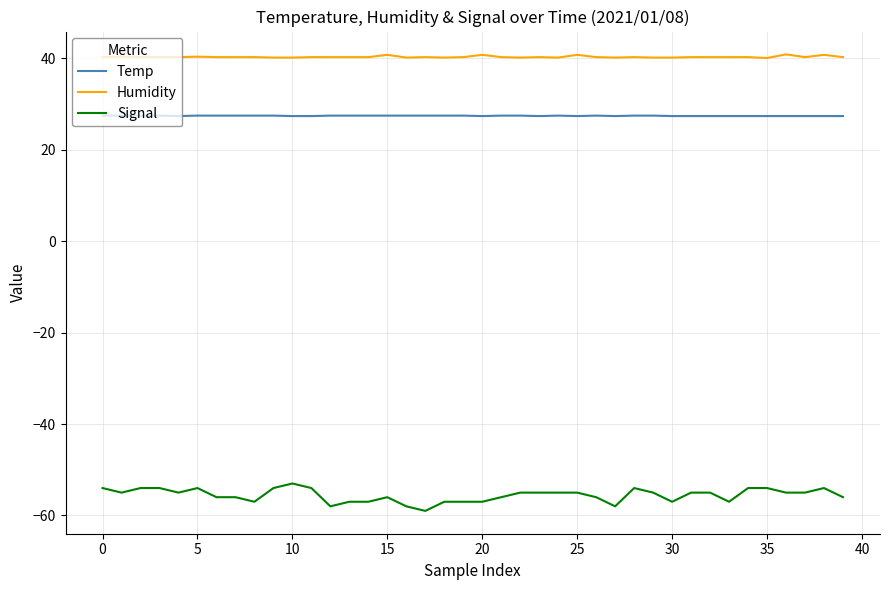

Which series has the largest total across all categories?

Humidity